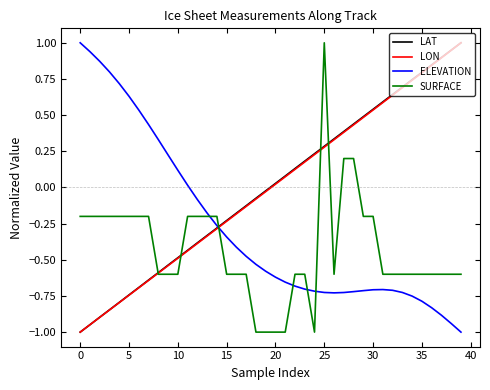

True or false: LON has more than 1 interior local peaks.

False